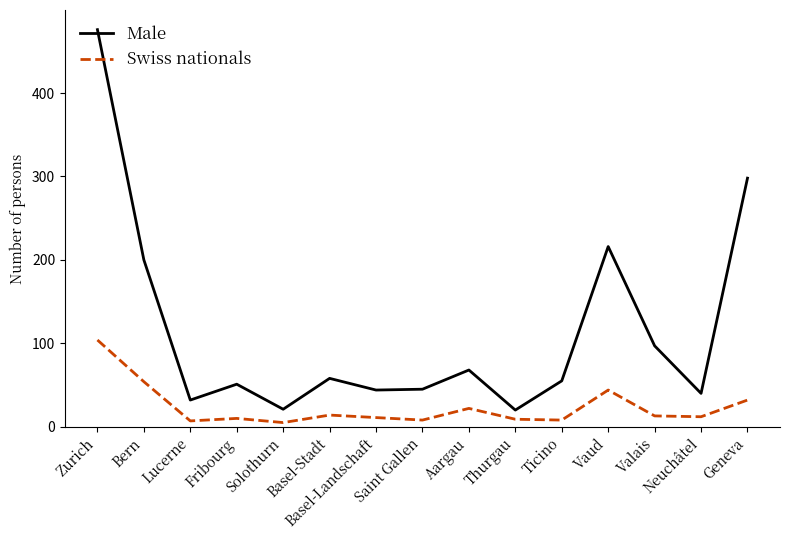

What position from the left is Valais?

13